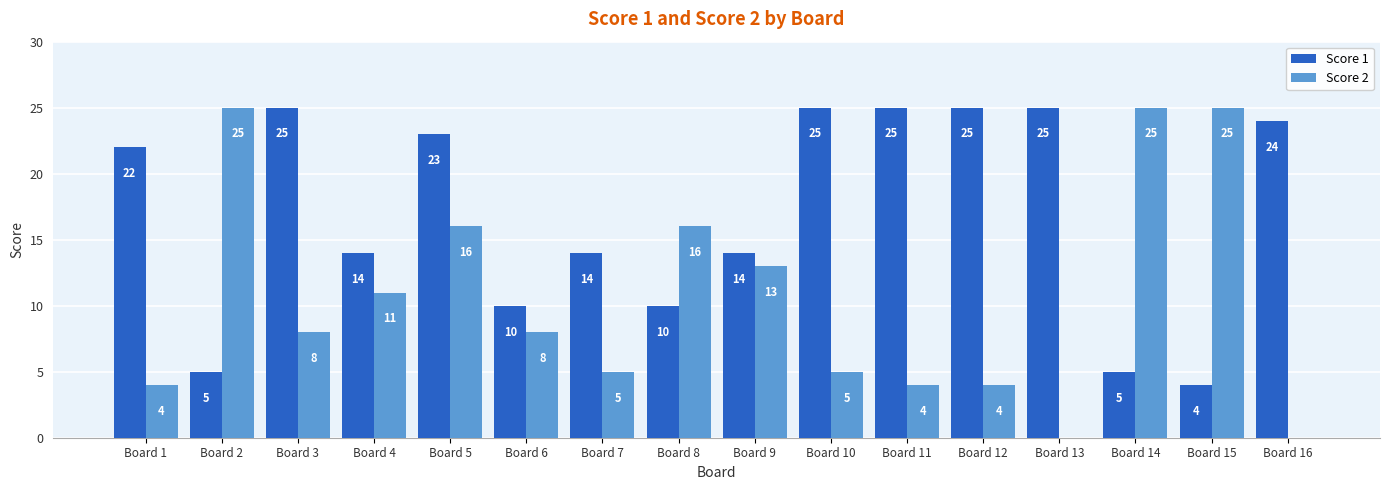

Does the chart contain stacked bars?

No